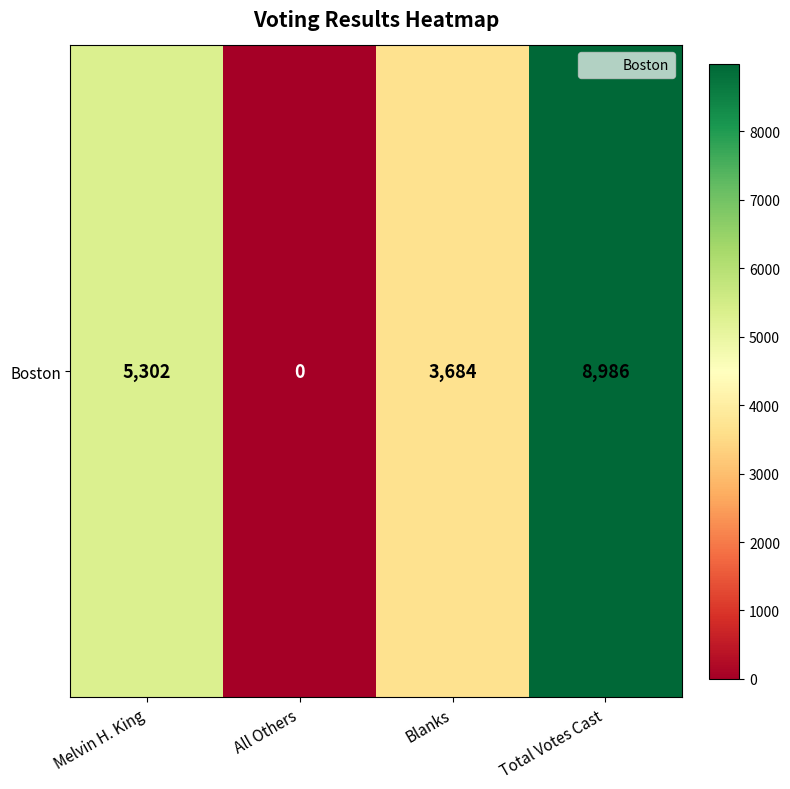

What is the difference between the maximum and minimum values?

8986